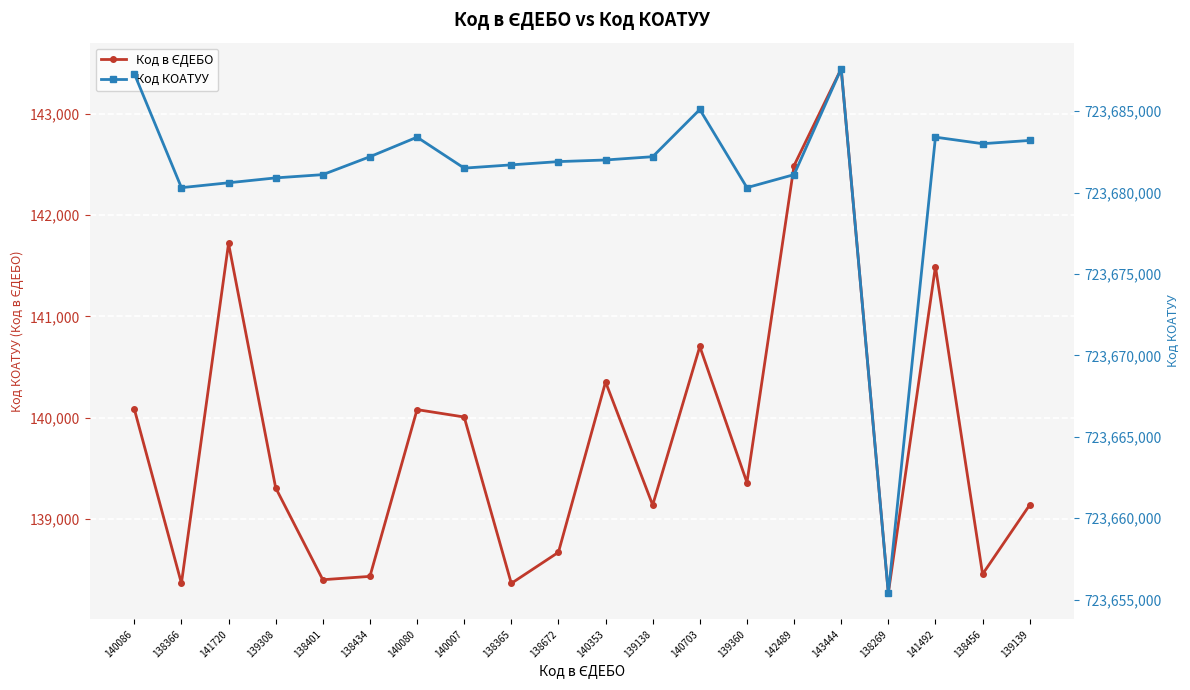

What value does the Код КОАТУУ series have at 138456?

723683001